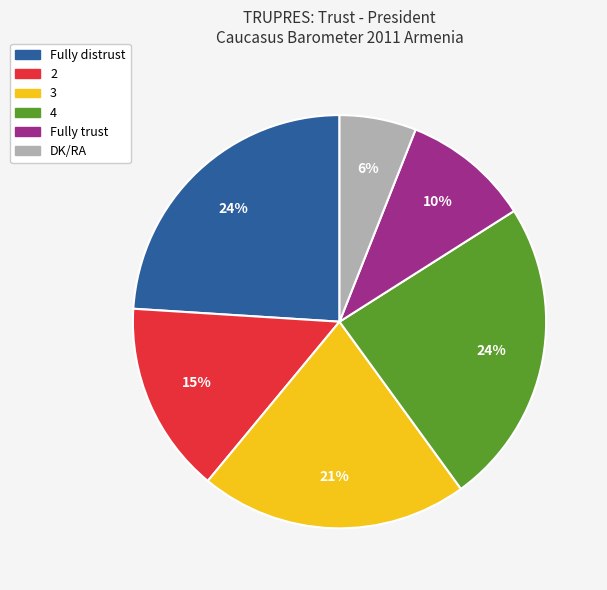

Which slice is the smallest?

DK/RA